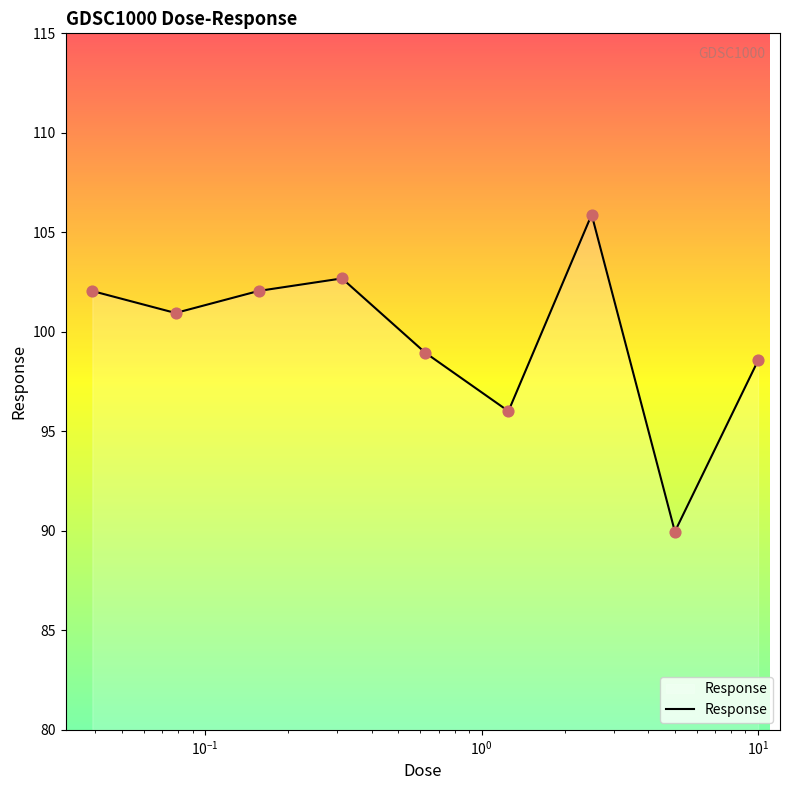

What is the greatest value displayed?

105.9